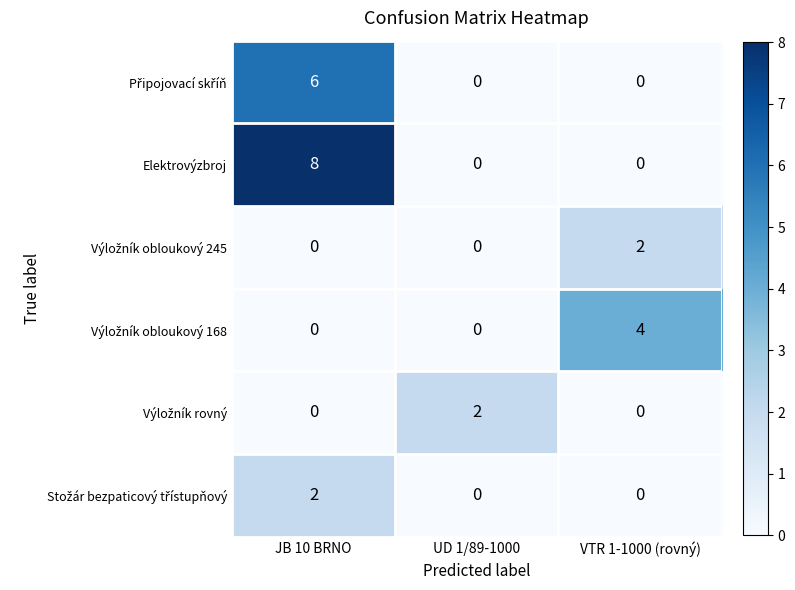

Which series has the largest range (max minus min)?

Elektrovýzbroj